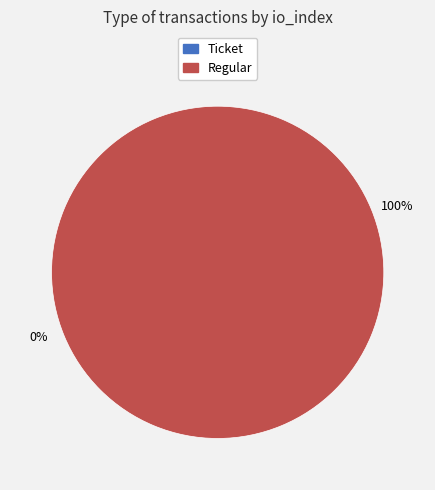

To the nearest percent, what is the difference between the largest and smallest slice percentages?

100%